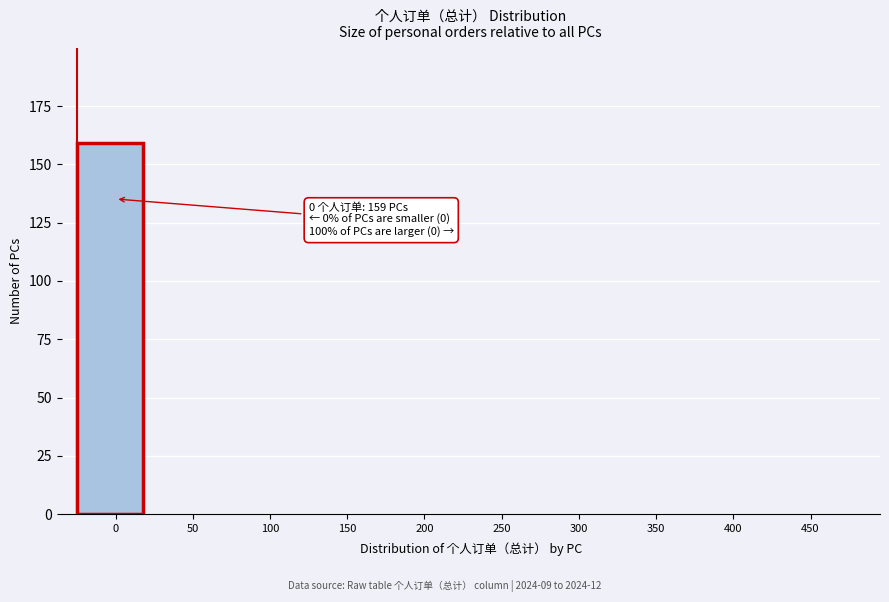

Reading left to right, list all the values displayed in this chart.

0=159	50=0	100=0	150=0	200=0	250=0	300=0	350=0	400=0	450=0